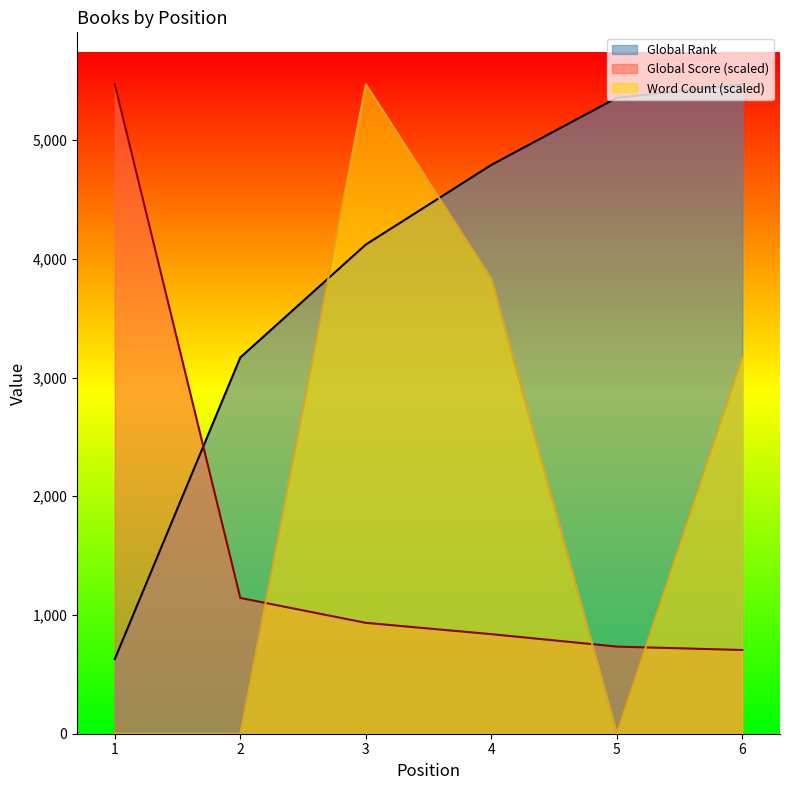

What are all the series names shown in the legend?

Global Rank, Global Score (scaled), Word Count (scaled)